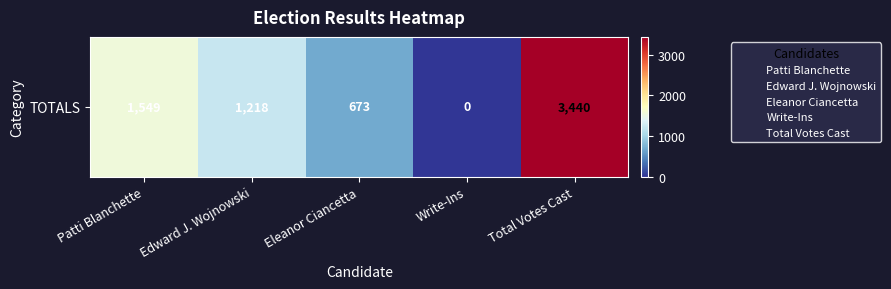

What is the difference between the values at Total Votes Cast and Edward J. Wojnowski?

2222